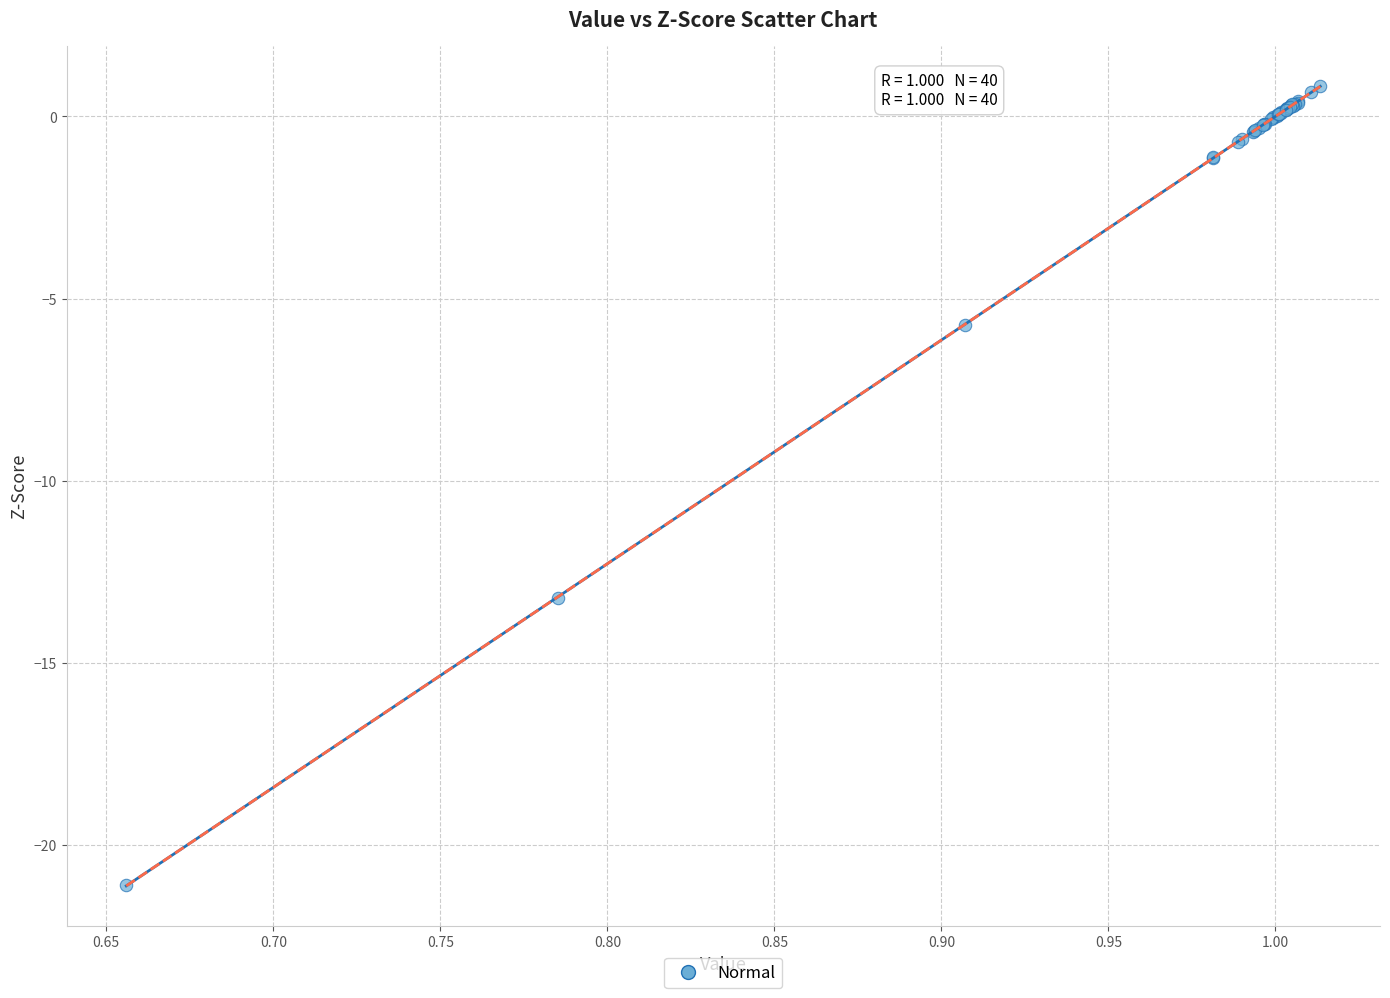

What Y value in the scatter plot is closest to -10?

-13.2